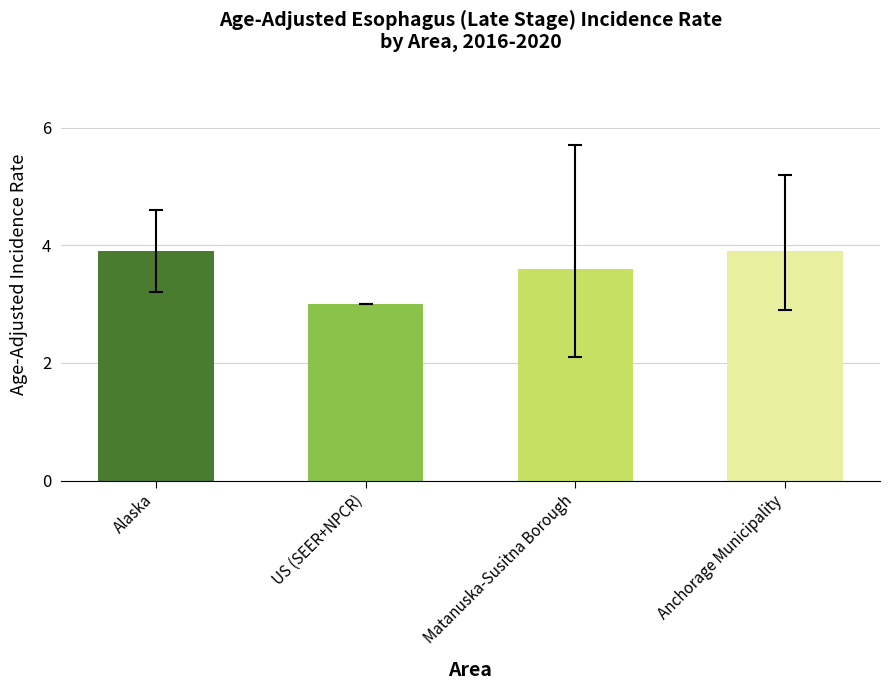

What is the label of the 1st bar from the right?

Anchorage Municipality